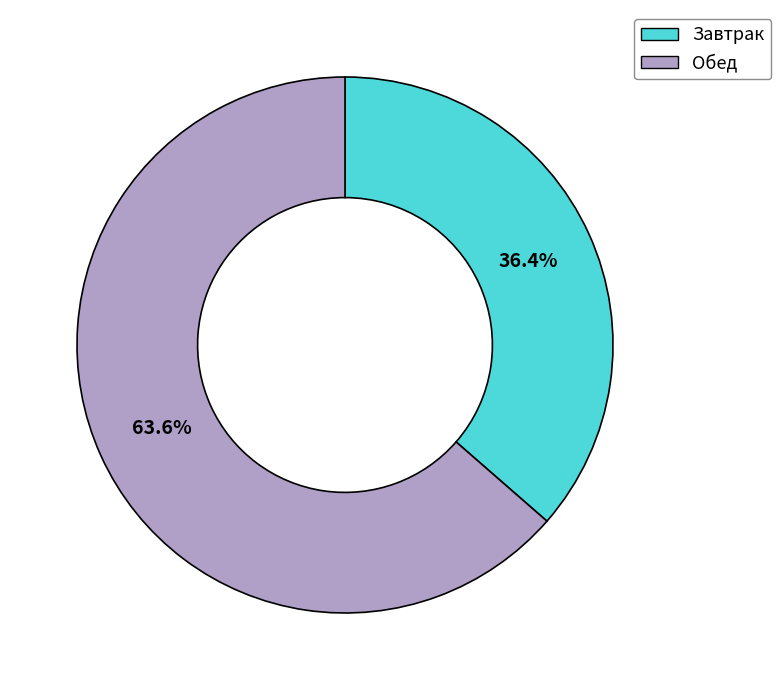

Is there a majority slice in this chart?

Yes